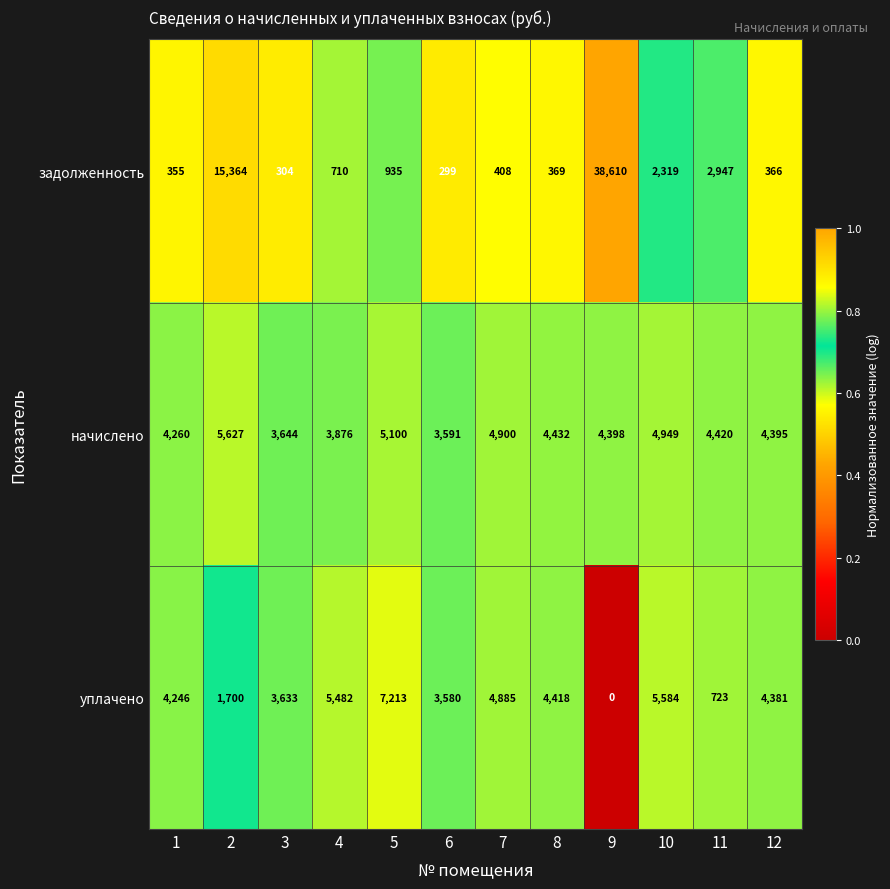

Which series changed the most between 5 and 9?

задолженность